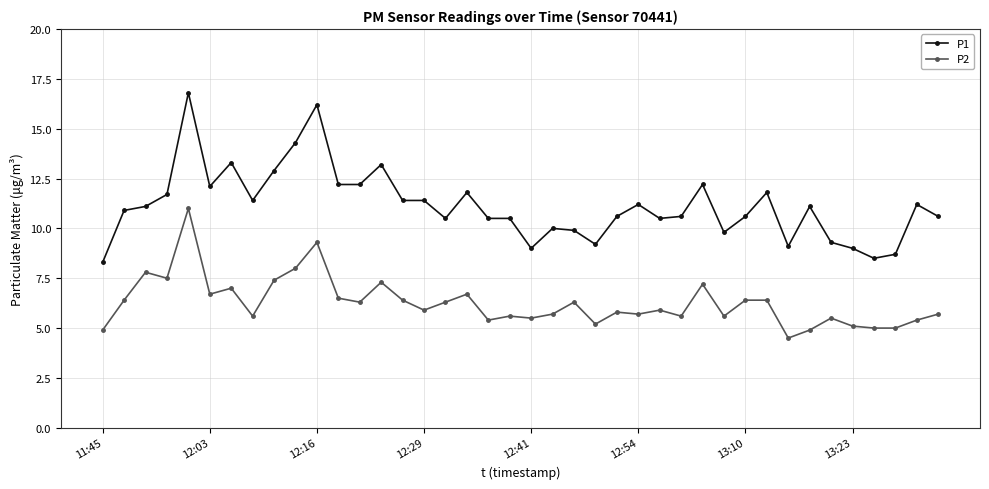

How many lines are shown in the chart?

2